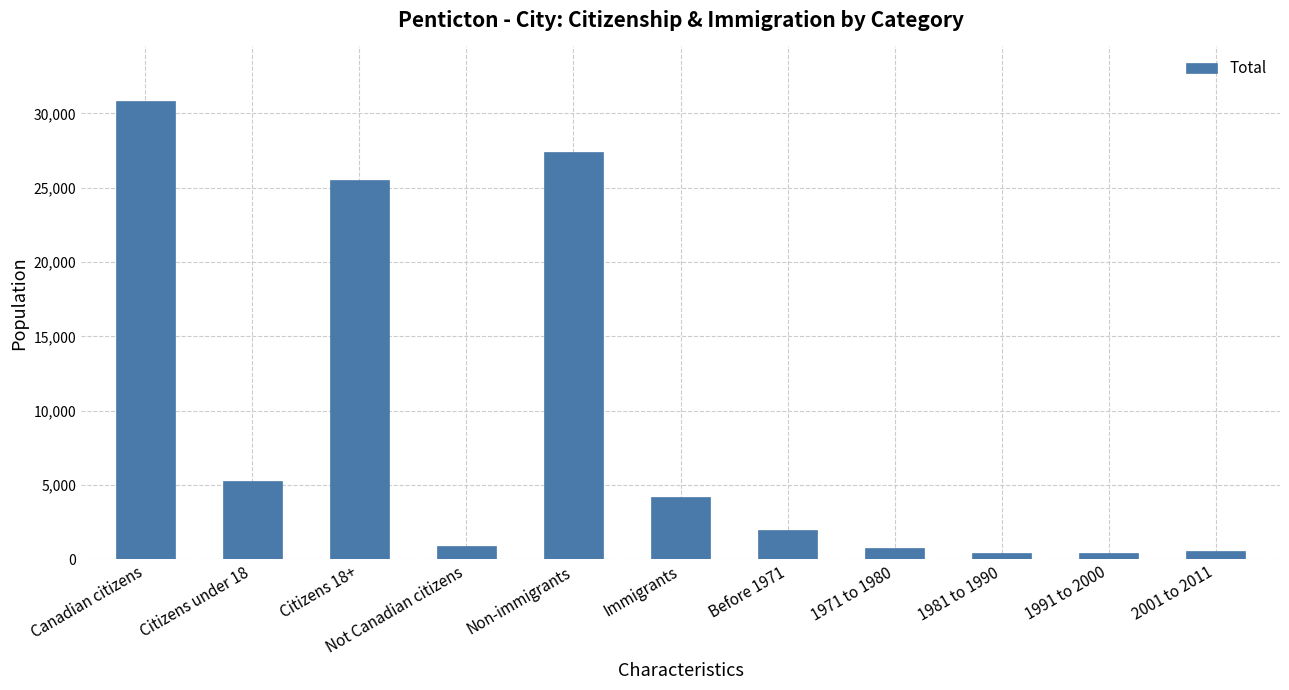

What position from the left is 1991 to 2000?

10